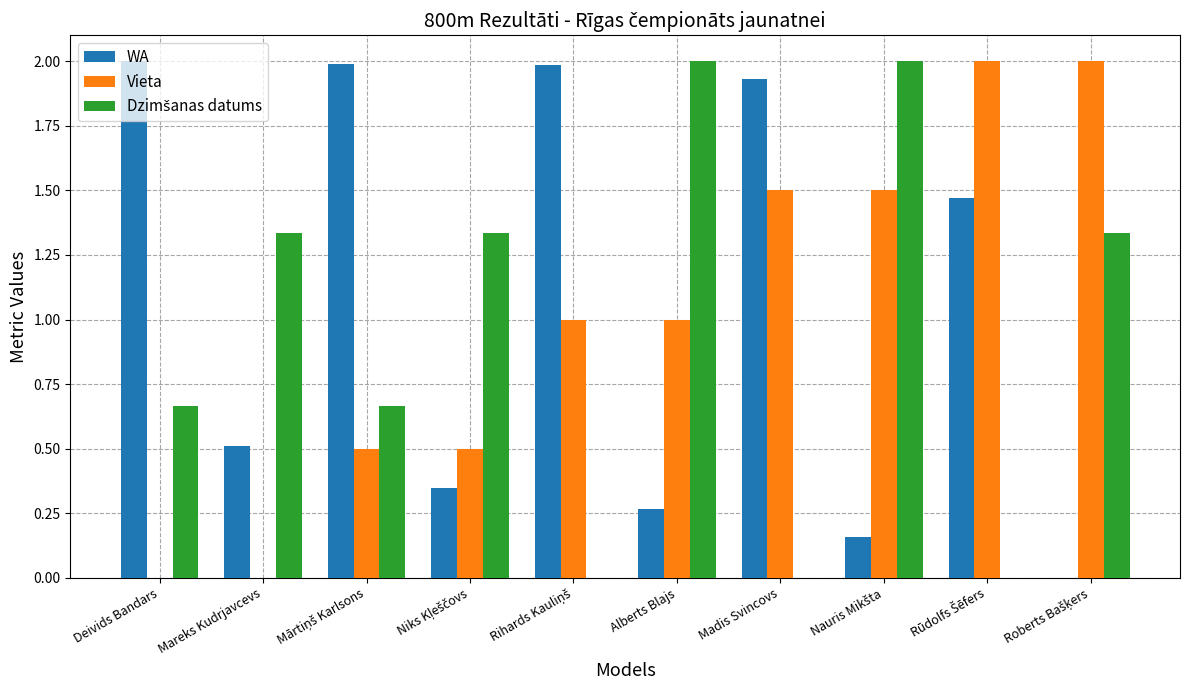

What is the total value across all series at Deivids Bandars?

2.7